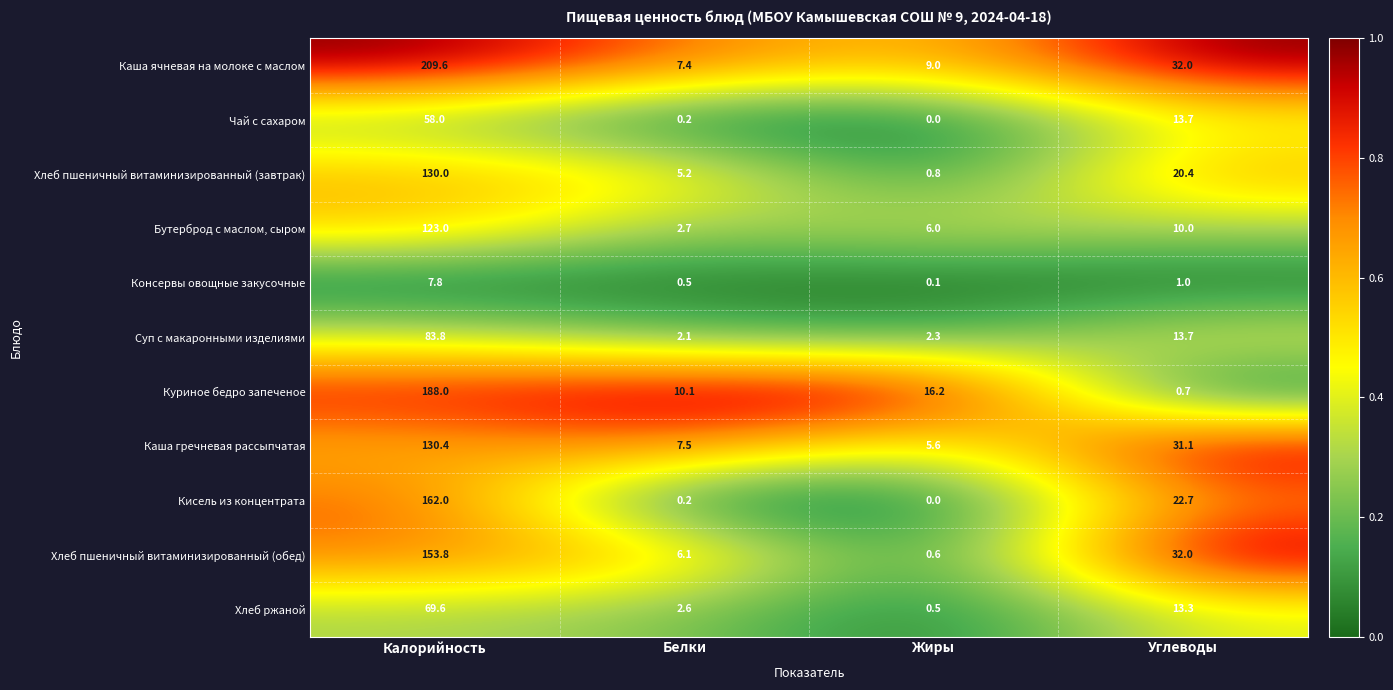

At which category does the chart reach its peak across all series?

Калорийность